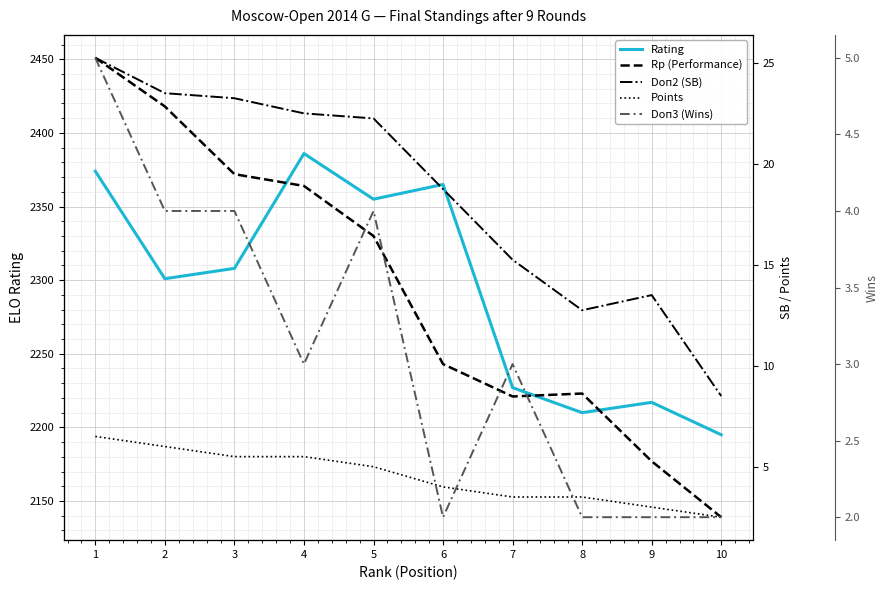

List the series in order of their peak value, highest first.

Rp (Performance), Rating, Doп2 (SB), Points, Doп3 (Wins)